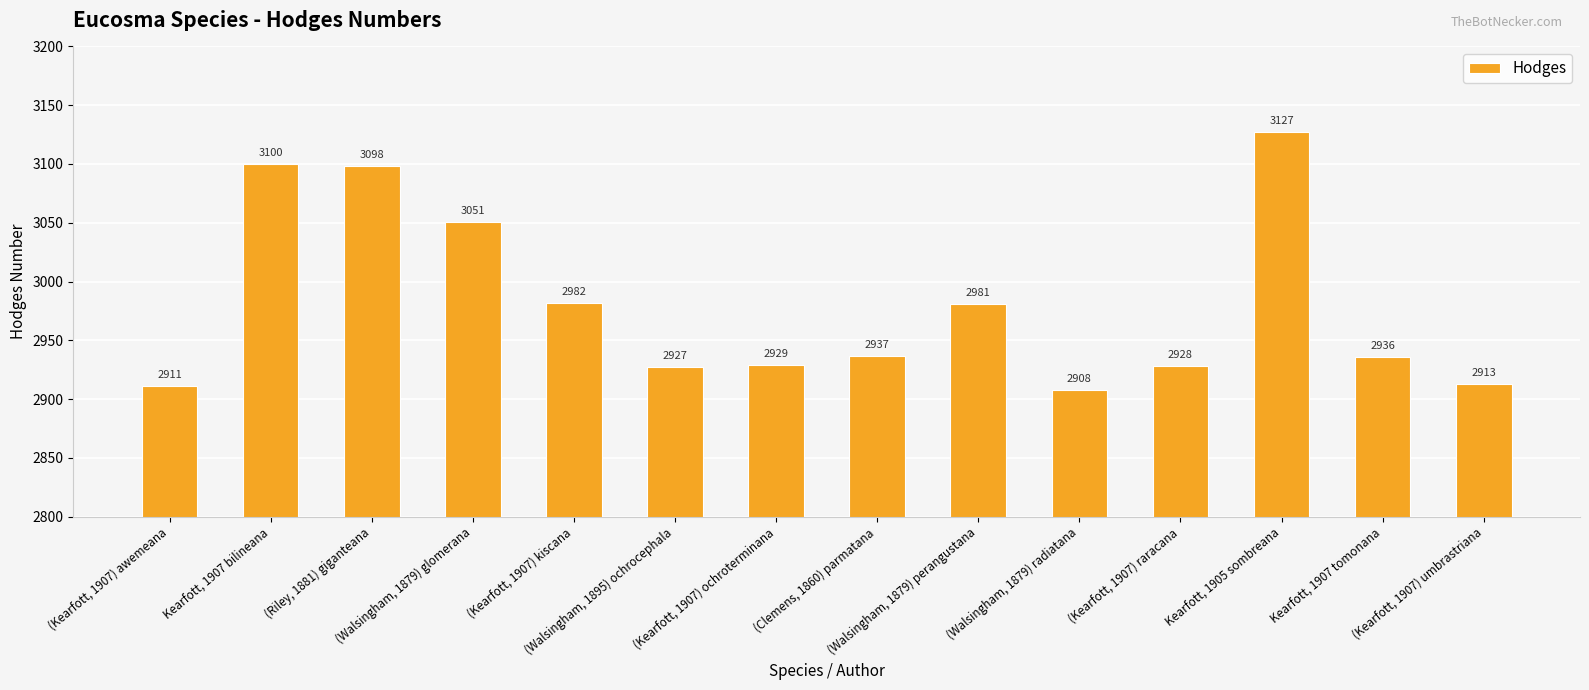

The value at (Kearfott, 1907) ochroterminana is 2929. True or false?

True